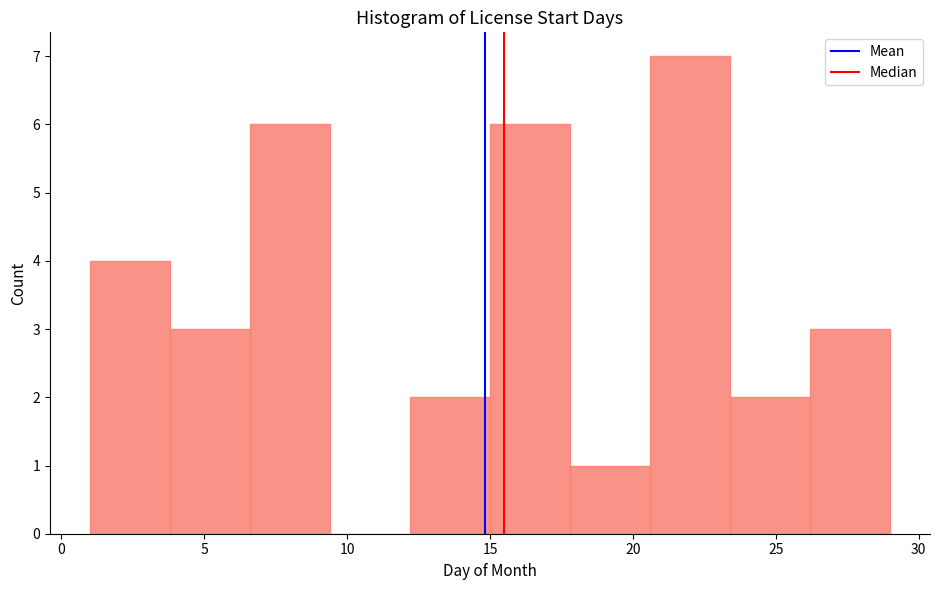

Reading left to right, transcribe this chart: for each bar, give the range it covers on the x-axis and its height. Neither the bar edges nor the heights are printed on the chart, so give them approximately, as read against the axes.

1.0 to 3.8: 4
3.8 to 6.6: 3
6.6 to 9.4: 6
9.4 to 12.2: 0
12.2 to 15.0: 2
15.0 to 17.8: 6
17.8 to 20.6: 1
20.6 to 23.4: 7
23.4 to 26.2: 2
26.2 to 29.0: 3